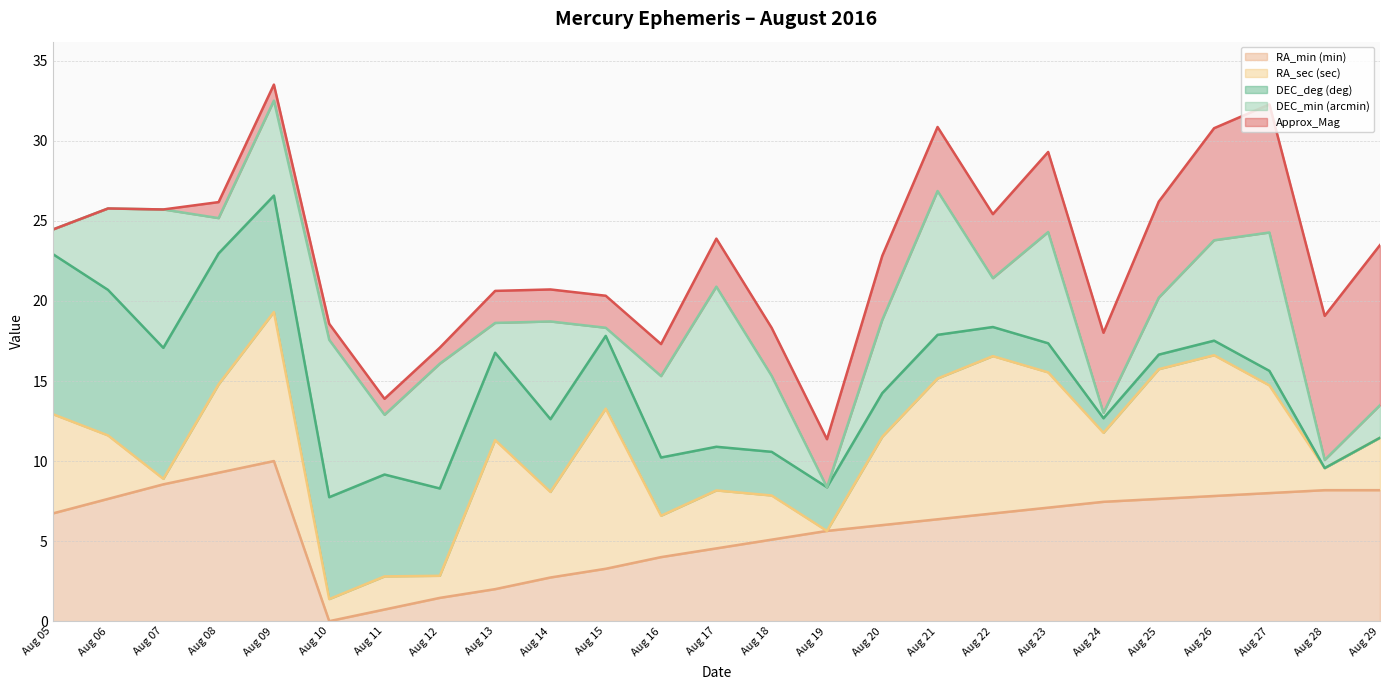

How many lines are shown in the chart?

5